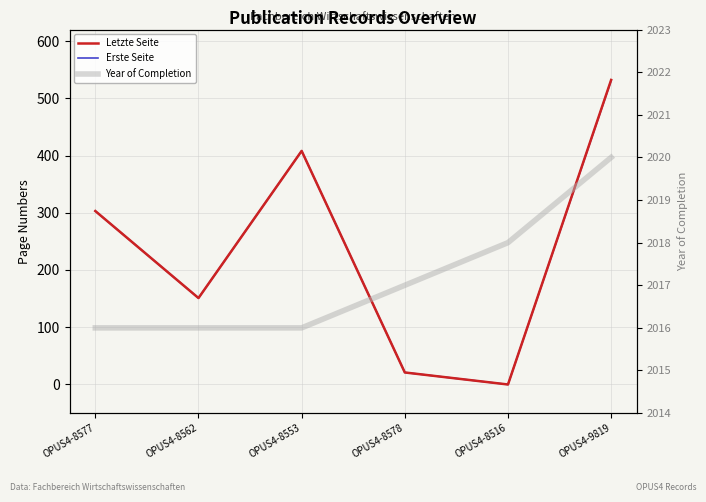

Reading left to right, extract all data points from this chart.

Letzte Seite: OPUS4-8577=303	OPUS4-8562=151	OPUS4-8553=408	OPUS4-8578=21	OPUS4-8516=0	OPUS4-9819=532
Erste Seite: OPUS4-8577=303	OPUS4-8562=151	OPUS4-8553=408	OPUS4-8578=21	OPUS4-8516=0	OPUS4-9819=531
Year of Completion: OPUS4-8577=2016	OPUS4-8562=2016	OPUS4-8553=2016	OPUS4-8578=2017	OPUS4-8516=2018	OPUS4-9819=2020